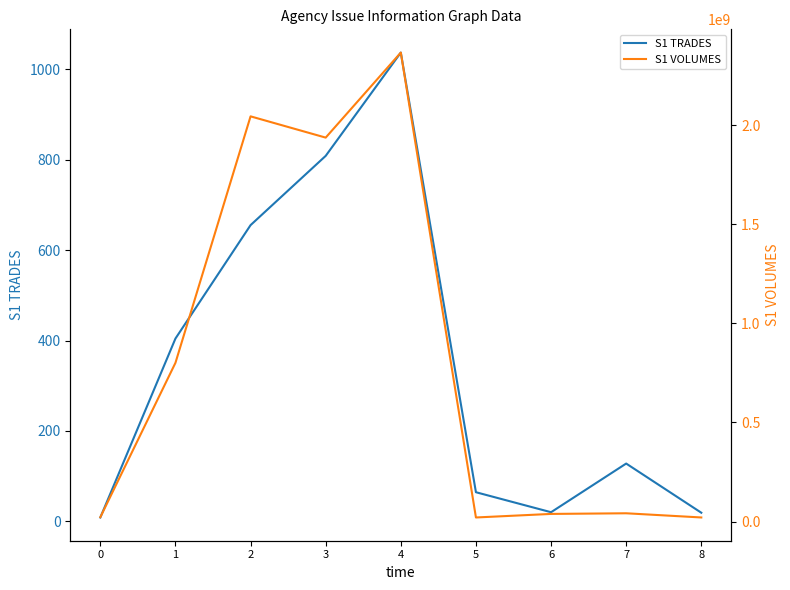

Rank the categories by S1 TRADES value from highest to lowest.

4, 3, 2, 1, 7, 5, 6, 8, 0